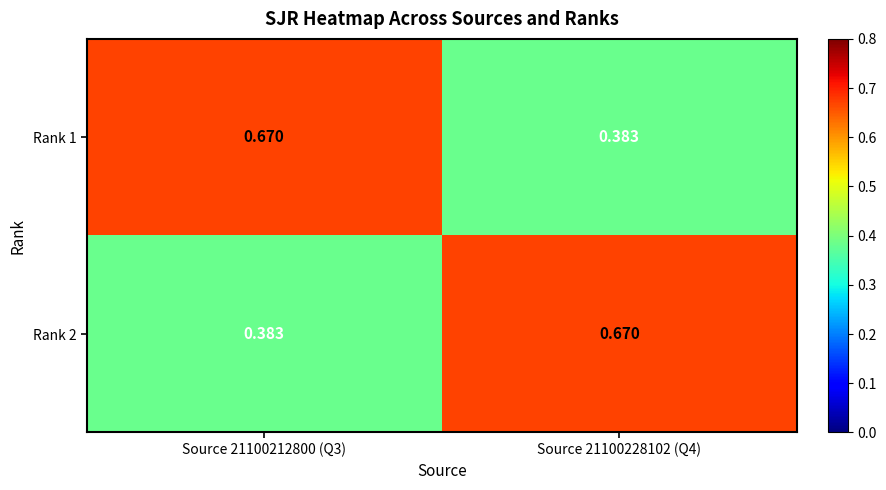

Which series changed the most between Source 21100212800 (Q3) and Source 21100228102 (Q4)?

Rank 1